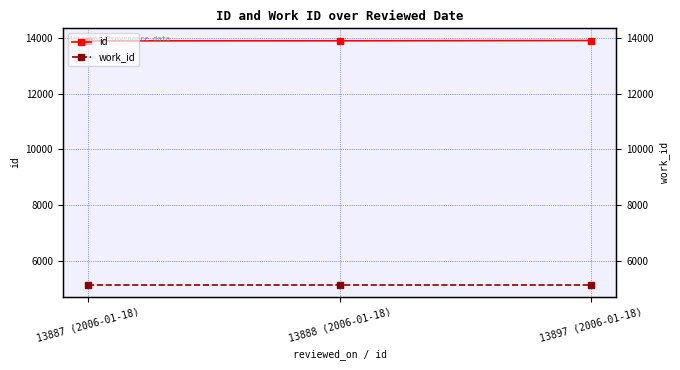

At which category is the sum across all series the highest?

13897 (2006-01-18)